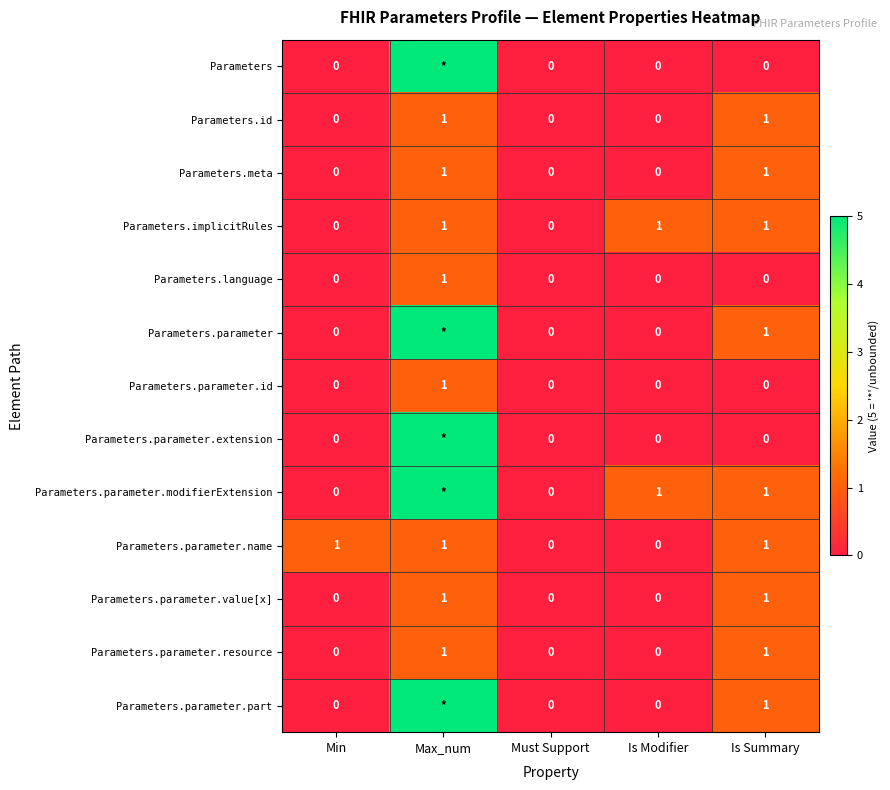

What is the sum of the Parameters.implicitRules values at Min and Max_num?

1